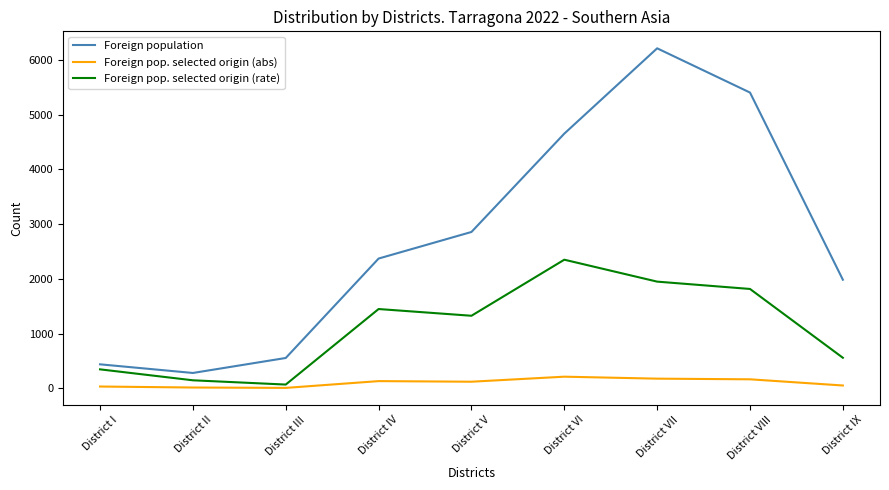

What is the difference between the Foreign population values at District VI and District IX?

2671